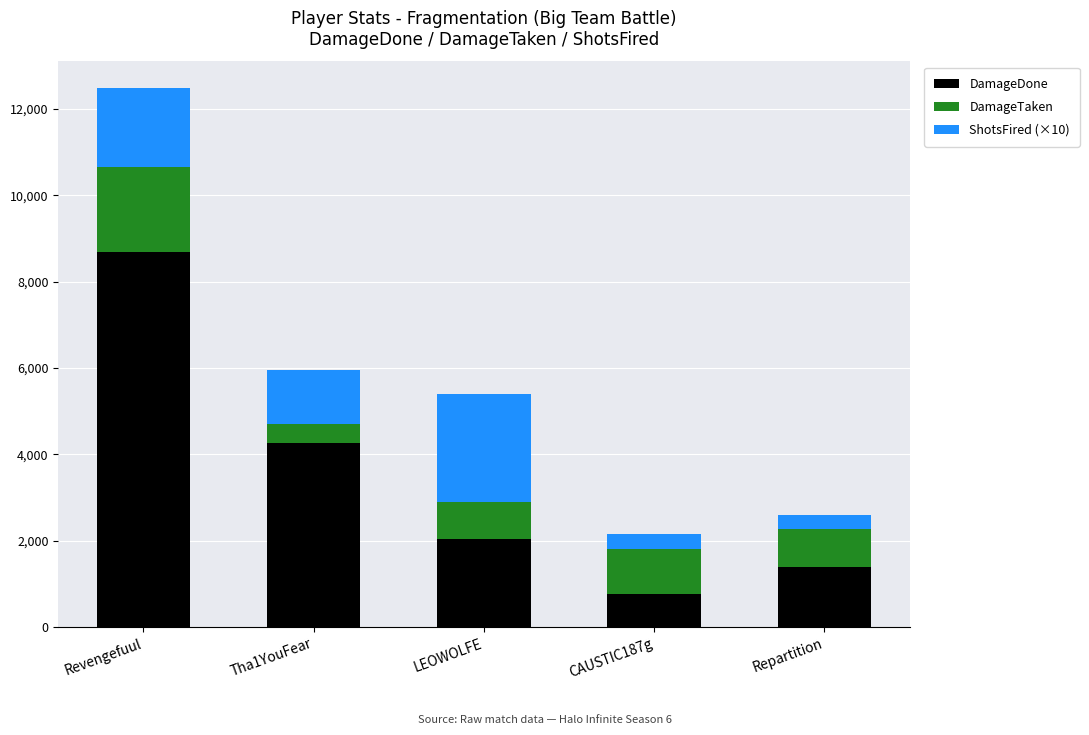

The value of DamageDone at Repartition is 2240. True or false?

False